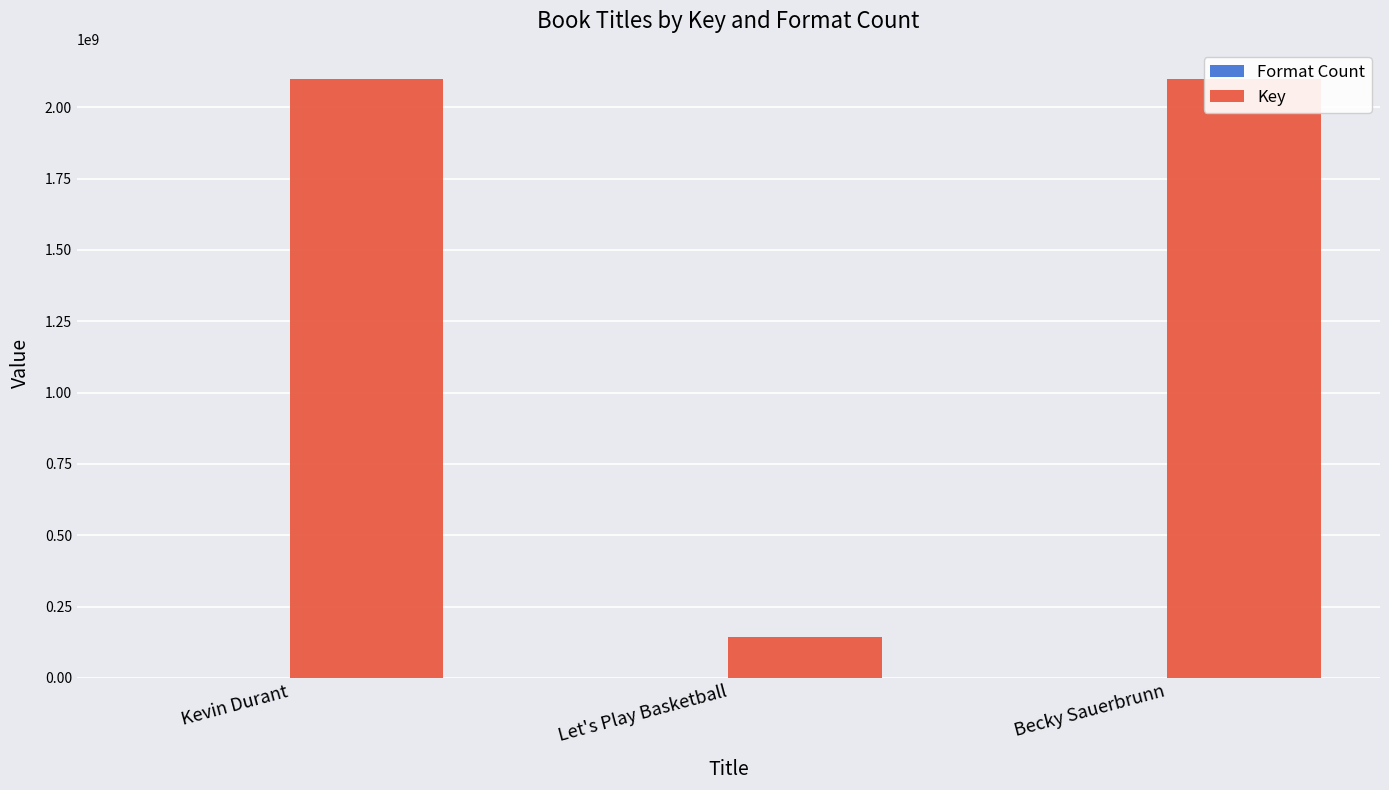

What is the sum of the Key values at Kevin Durant and Becky Sauerbrunn?

4200186331